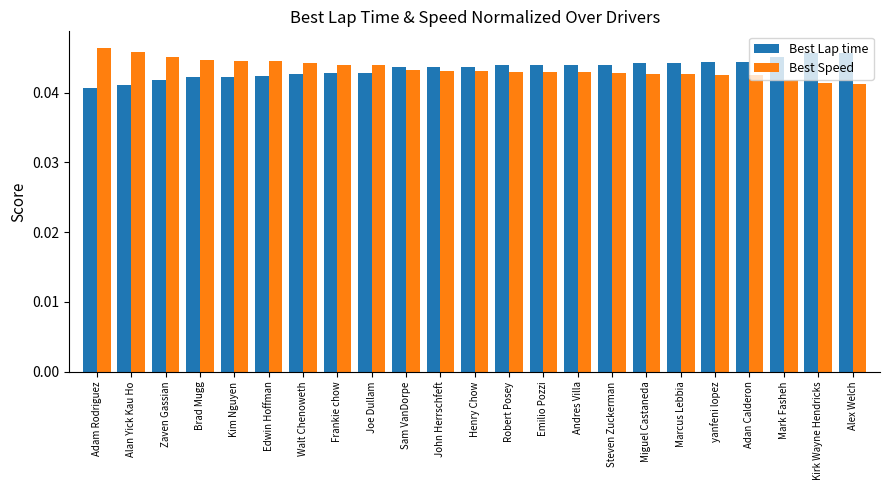

What is the total value across all series at Robert Posey?

0.1